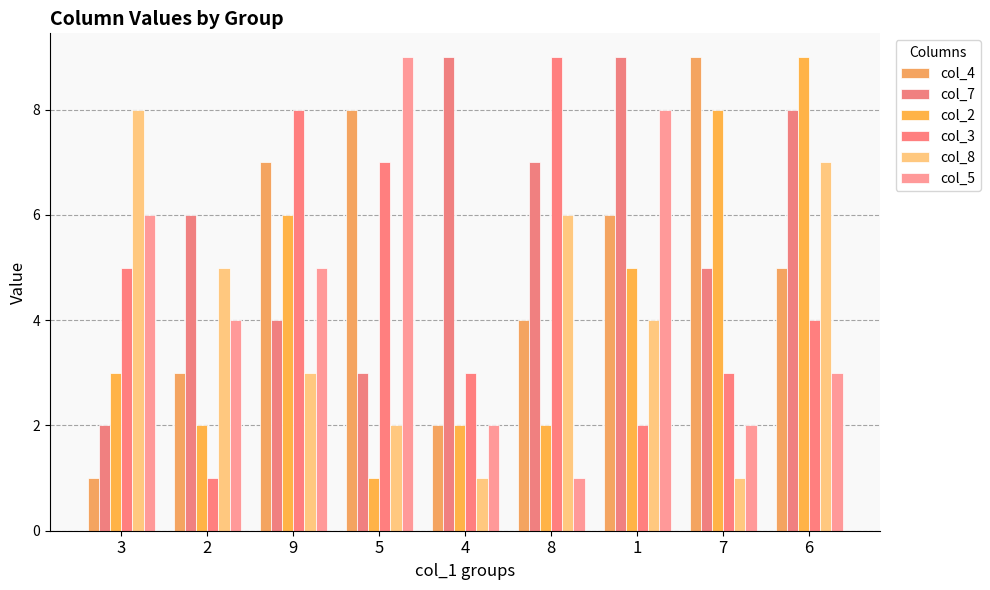

At 3, list the series in order from largest to smallest.

col_8, col_5, col_3, col_2, col_7, col_4